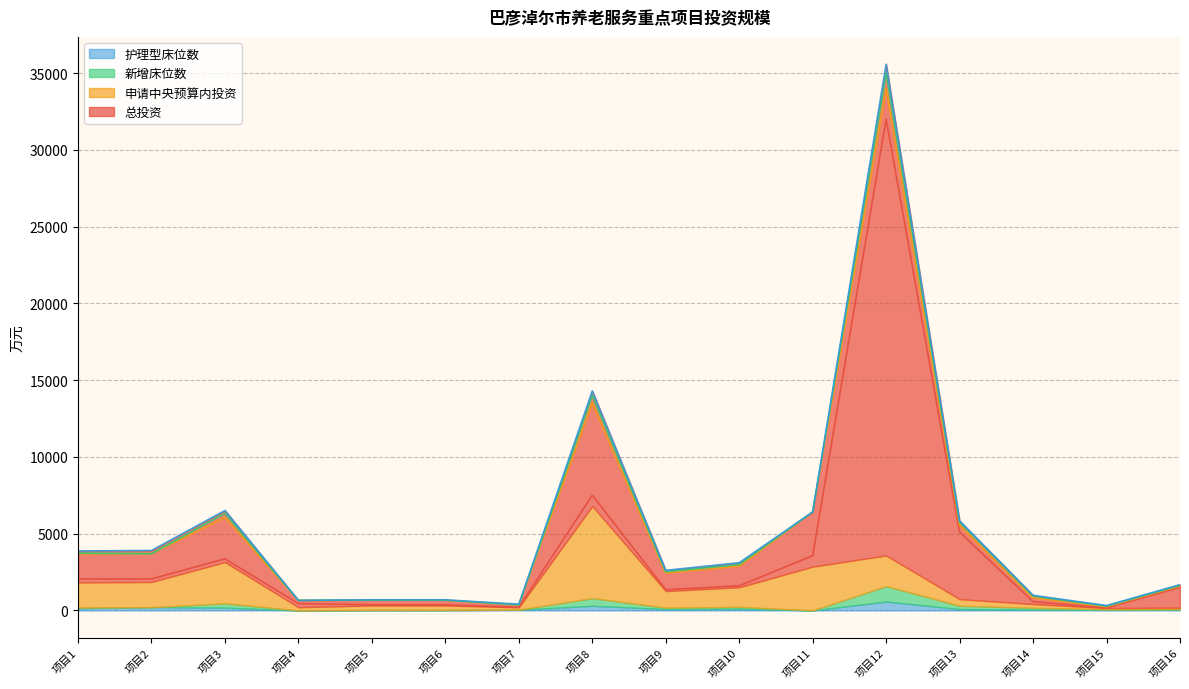

What are all the series names shown in the legend?

总投资, 申请中央预算内投资, 新增床位数, 护理型床位数